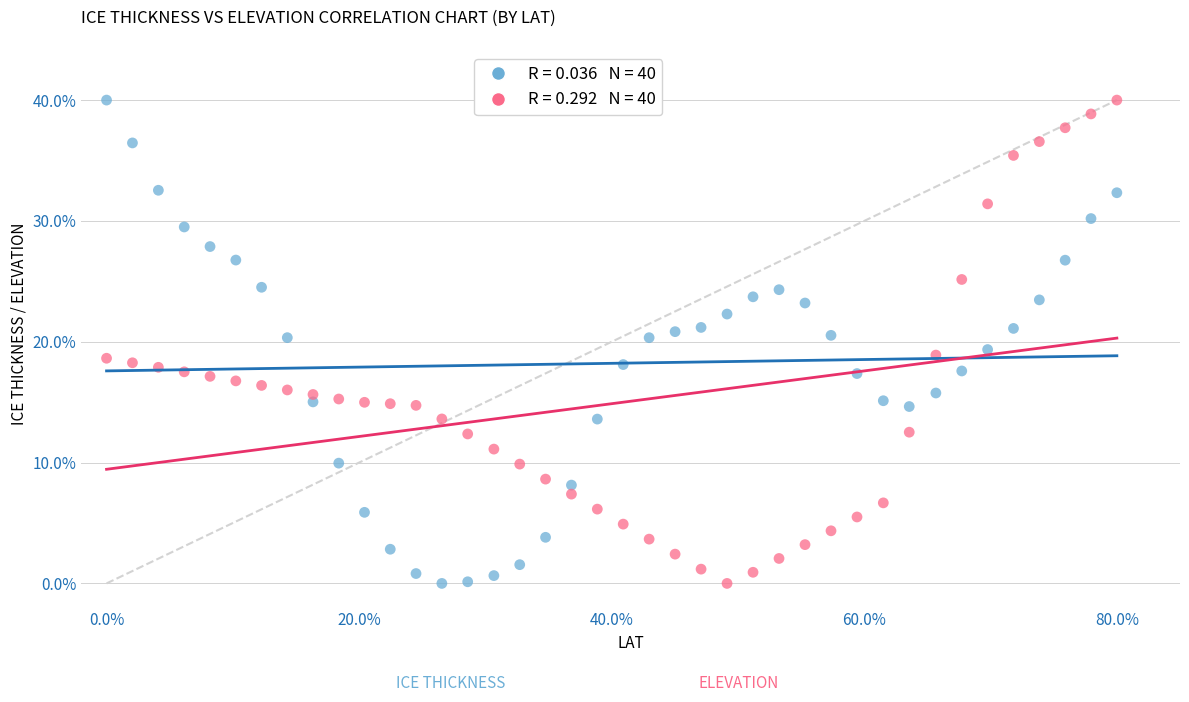

Across all data points, what is the range of Y values (max minus min)?

40.0